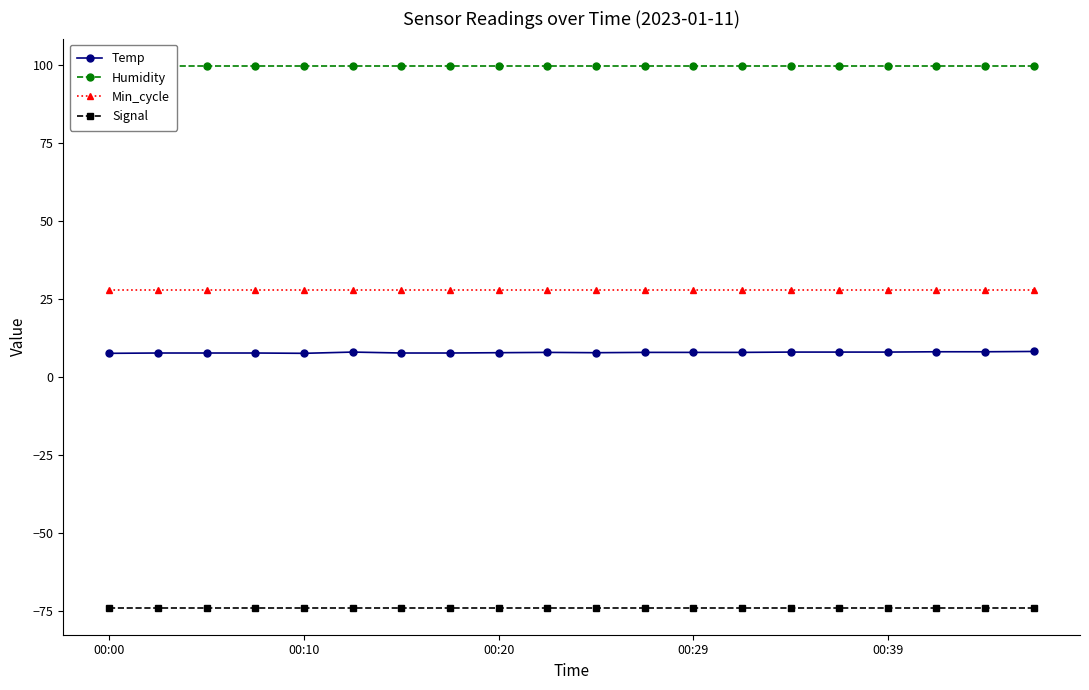

True or false: Min_cycle and Temp cross at least once.

False